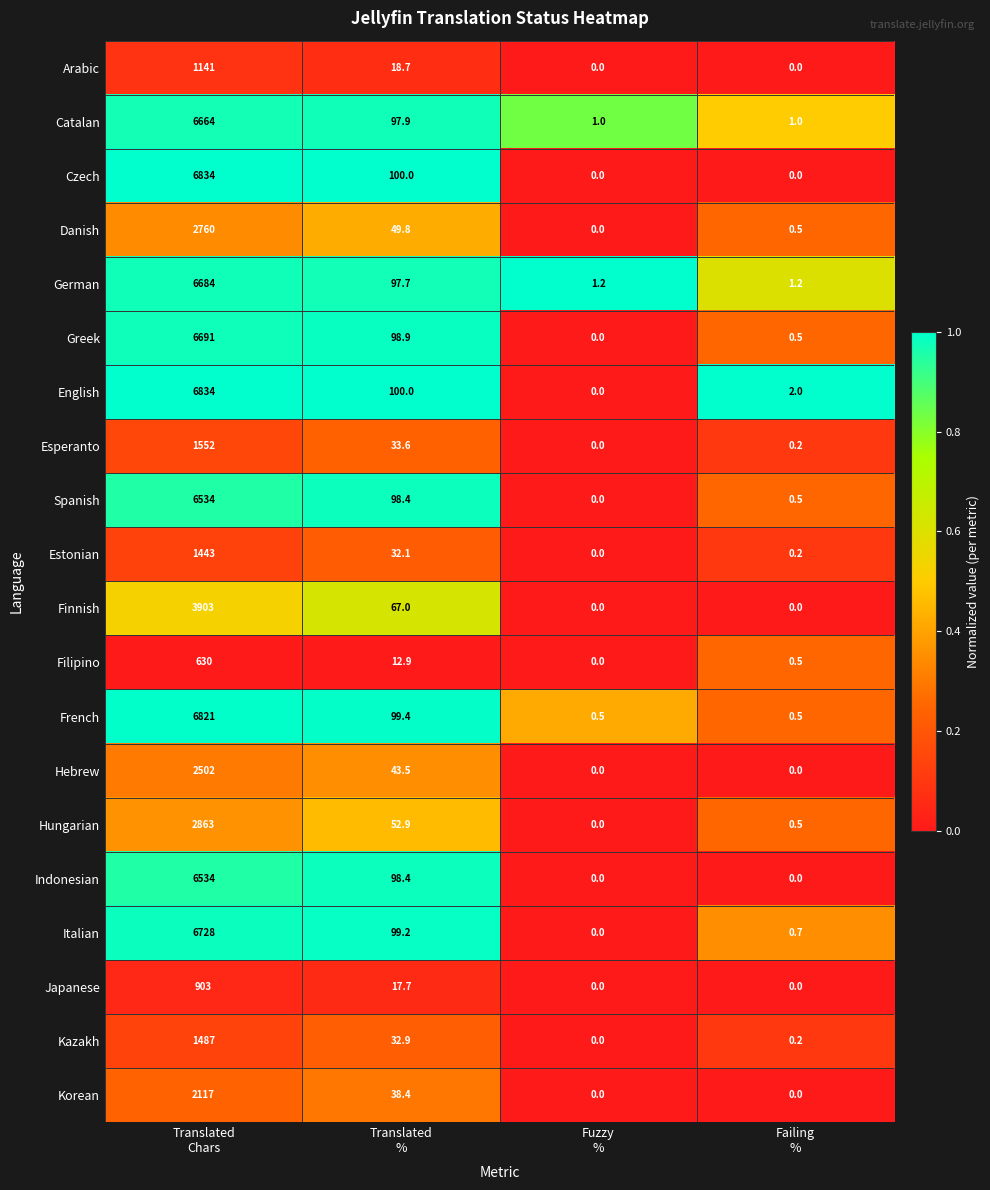

What is the maximum value shown in the chart?

6834.0